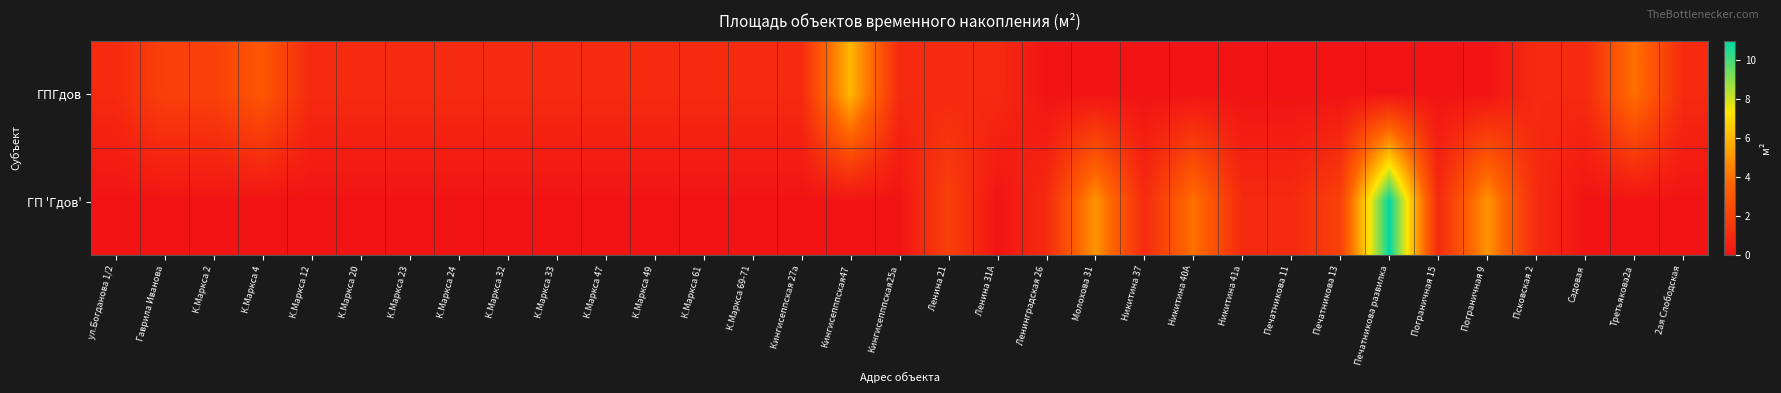

Reading left to right, what are all the values shown in this chart?

ГПГдов: ул.Богданова 1/2=1	Гаврила Иванова=2	К.Маркса 2=2	К.Маркса 4=3	К.Маркса 12=1	К.Маркса 20=1	К.Маркса 23=1	К.Маркса 24=1	К.Маркса 32=1	К.Маркса 33=1	К.Маркса 47=1	К.Маркса 49=1	К.Маркса 61=1	К.Маркса 69-71=1	Кингисеппская 27а=1	Кингисепппская47=6	Кингисепппская25а=1	Ленина 21=1	Ленина 31А=1	Ленинградская 26=0	Молохова 31=0	Никитина 37=0	Никитина 40А=0	Никитина 41а=0	Печатникова 11=0	Печатникова 13=0	Печатникова развилка=0	Пограничная 15=0	Пограничная 9=0	Псковская 2=1	Садовая=1	Третьякова2а=4	2ая Слободская=1
ГП 'Гдов': ул.Богданова 1/2=0	Гаврила Иванова=0	К.Маркса 2=0	К.Маркса 4=0	К.Маркса 12=0	К.Маркса 20=0	К.Маркса 23=0	К.Маркса 24=0	К.Маркса 32=0	К.Маркса 33=0	К.Маркса 47=0	К.Маркса 49=0	К.Маркса 61=0	К.Маркса 69-71=0	Кингисеппская 27а=0	Кингисепппская47=0	Кингисепппская25а=0	Ленина 21=2	Ленина 31А=0	Ленинградская 26=1	Молохова 31=5	Никитина 37=1	Никитина 40А=4	Никитина 41а=1	Печатникова 11=1	Печатникова 13=2	Печатникова развилка=11	Пограничная 15=1	Пограничная 9=5	Псковская 2=1	Садовая=0	Третьякова2а=0	2ая Слободская=0